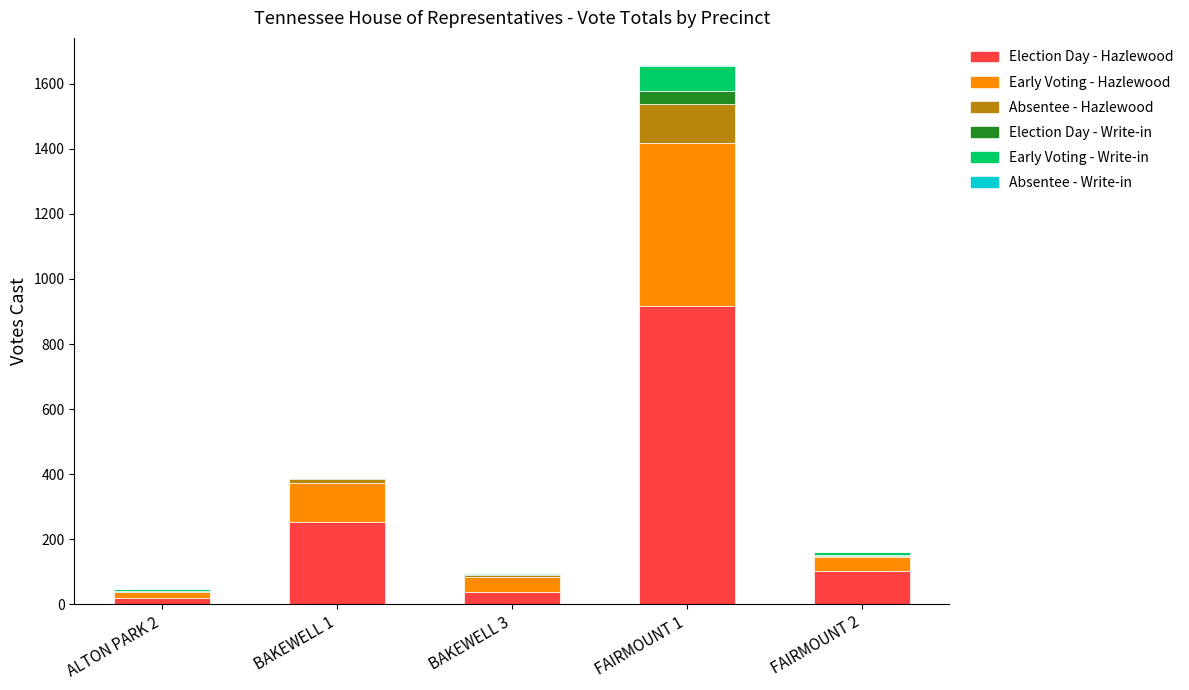

At which category is the sum across all series the highest?

FAIRMOUNT 1